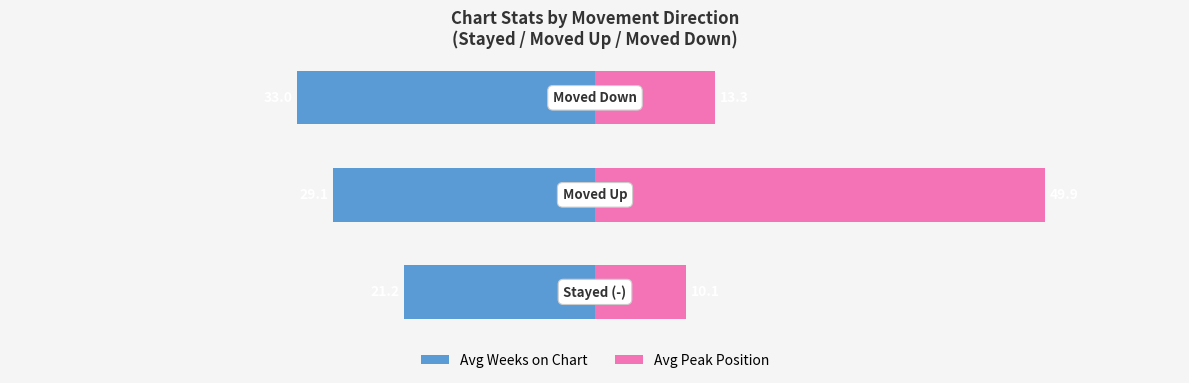

What is the value of the Avg Peak Position bar at the 1st from the left?

10.1